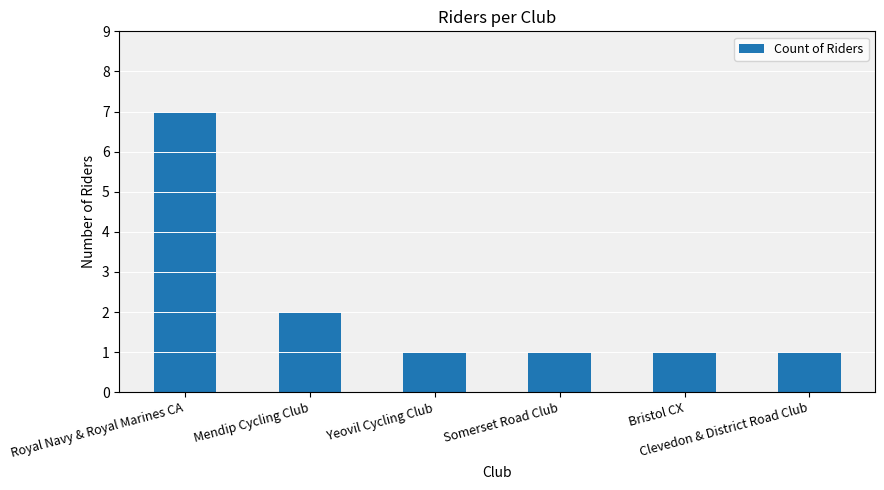

How many data points does each series have?

6